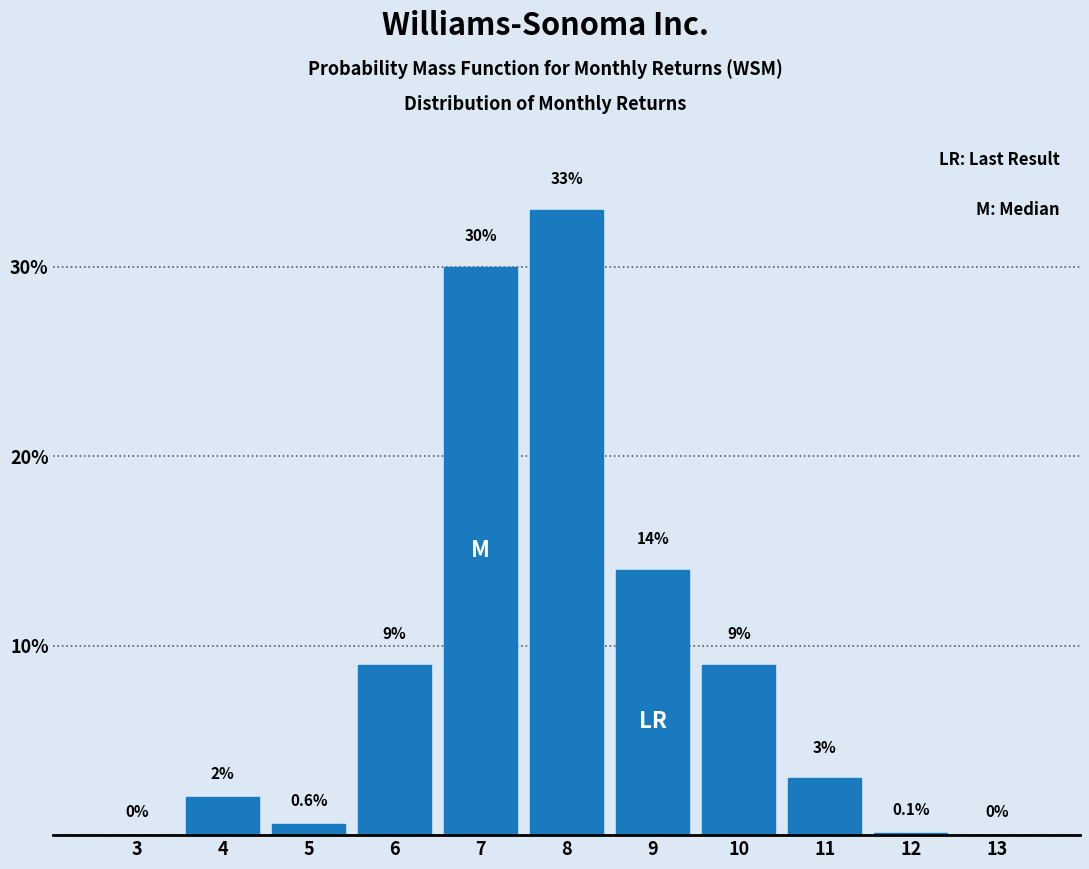

Reading left to right, list all the values displayed in this chart.

3=0.0	4=2.0	5=0.6	6=9.0	7=30.0	8=33.0	9=14.0	10=9.0	11=3.0	12=0.1	13=0.0